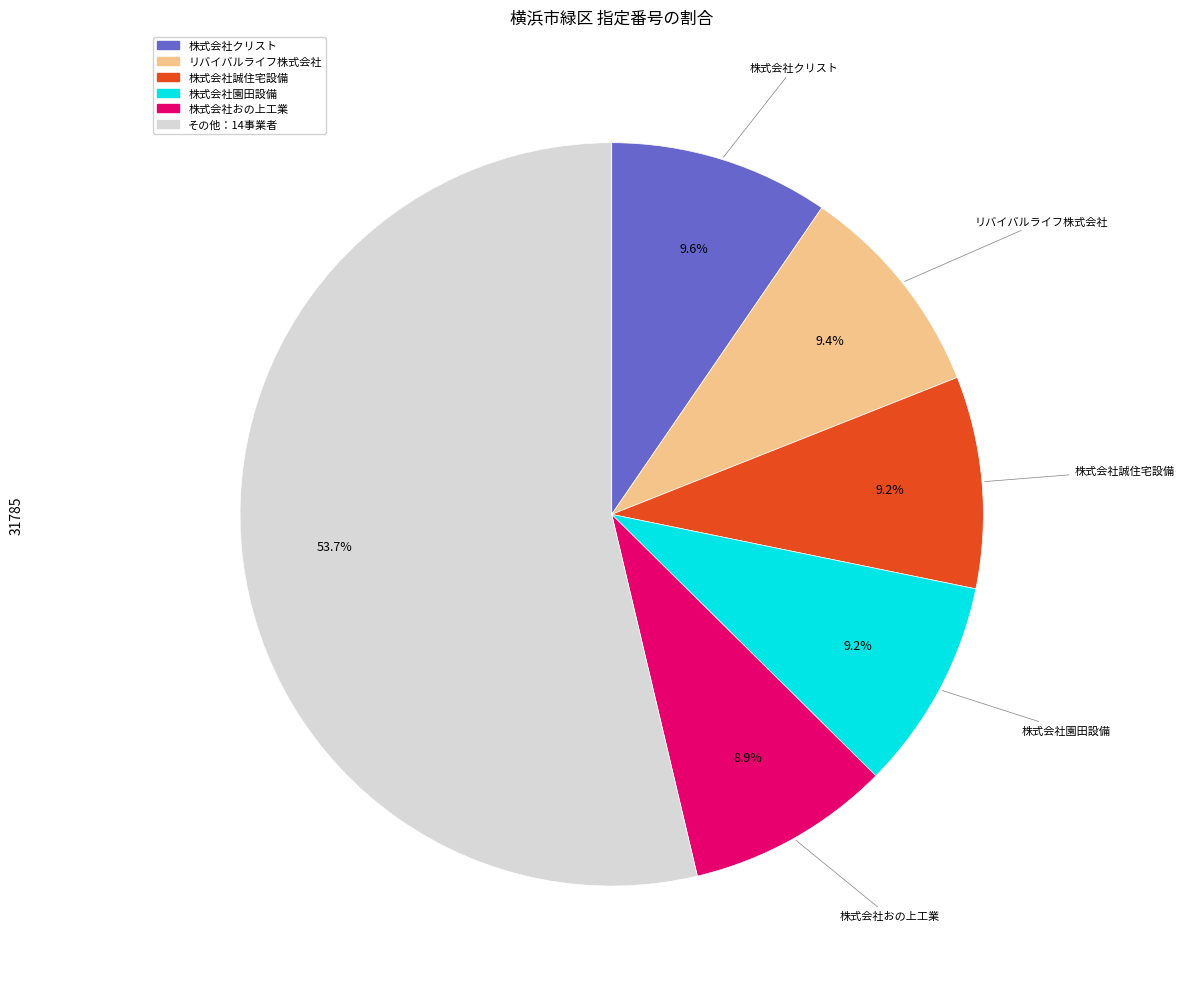

Is there a majority slice in this chart?

Yes